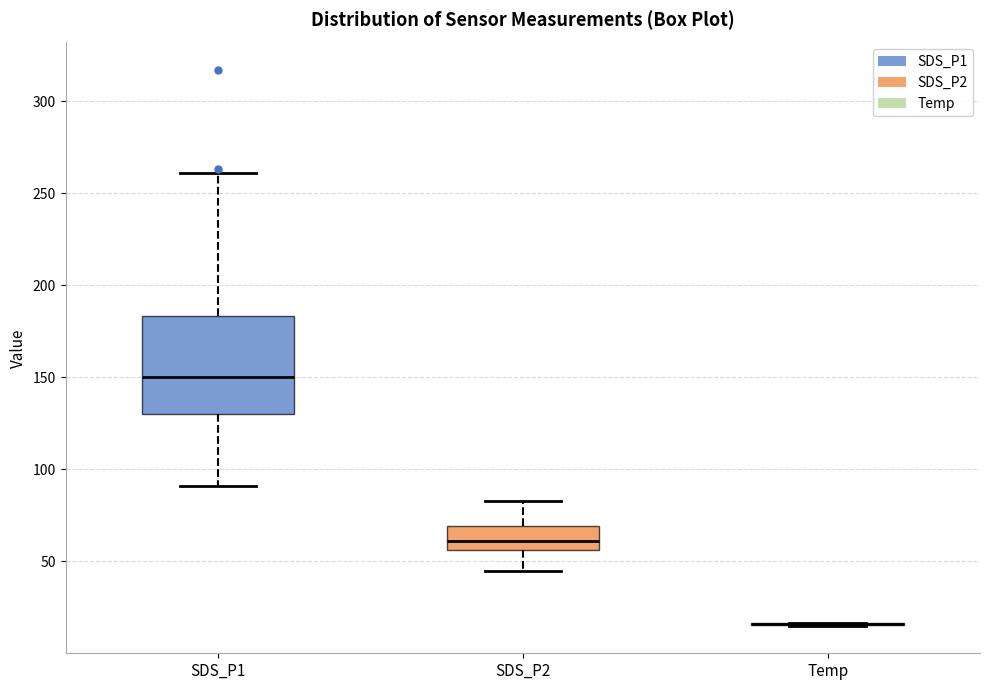

Reading left to right, transcribe this box plot: for each box, give where its median line is, the range the box spans, and where its two whiskers end, as read against the y-axis. The values are not printed on the chart, so give them approximately, as read against the axis.

SDS_P1: median 150, box 130 to 185, whiskers 90 to 260
SDS_P2: median 60, box 55 to 70, whiskers 45 to 85
Temp: box collapsed to a line at 15, whiskers 15 to 15